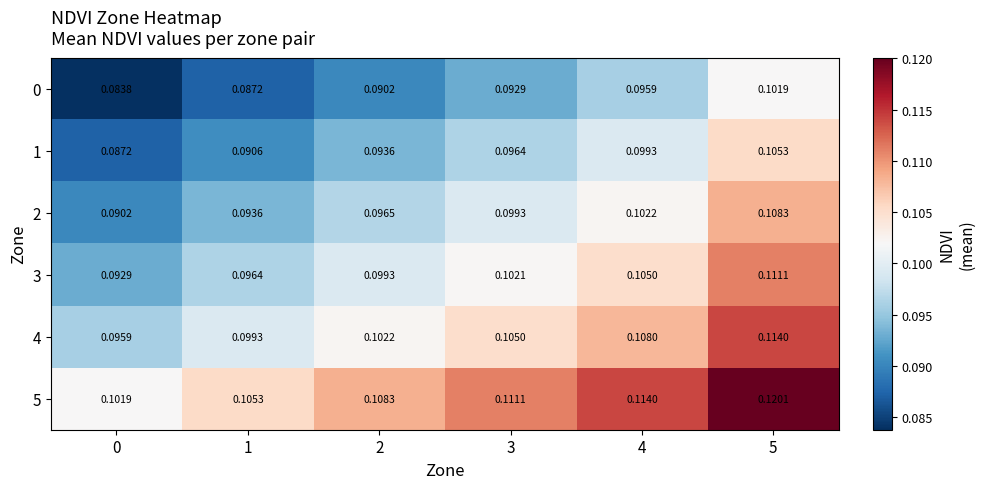

Reading left to right, extract all data points from this chart.

0: 0=0.1	1=0.1	2=0.1	3=0.1	4=0.1	5=0.1
1: 0=0.1	1=0.1	2=0.1	3=0.1	4=0.1	5=0.1
2: 0=0.1	1=0.1	2=0.1	3=0.1	4=0.1	5=0.1
3: 0=0.1	1=0.1	2=0.1	3=0.1	4=0.1	5=0.1
4: 0=0.1	1=0.1	2=0.1	3=0.1	4=0.1	5=0.1
5: 0=0.1	1=0.1	2=0.1	3=0.1	4=0.1	5=0.1